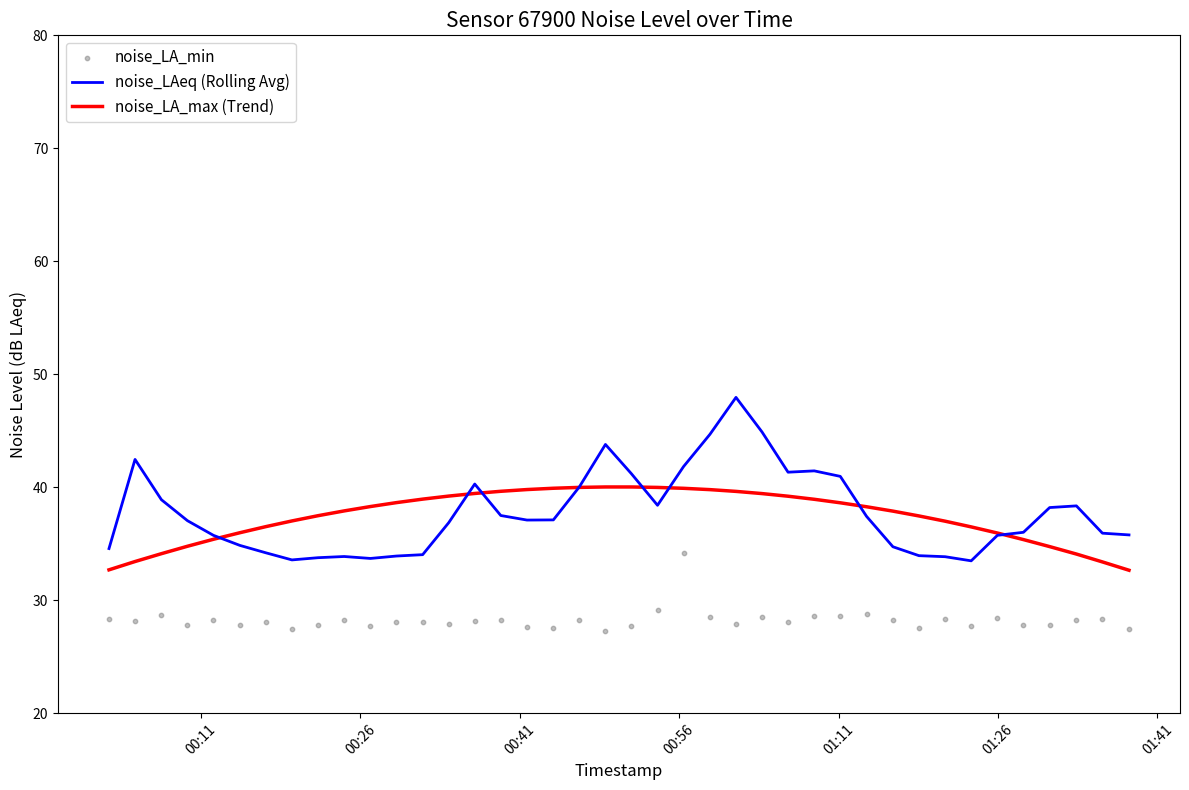

What is the highest value of the noise_LA_max (Trend) series?

40.0